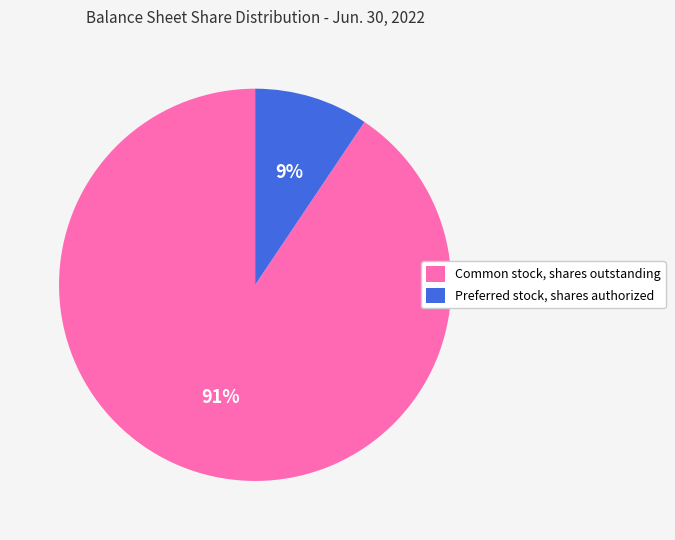

Combined, do Common stock, shares outstanding and Preferred stock, shares authorized account for over 50%?

Yes